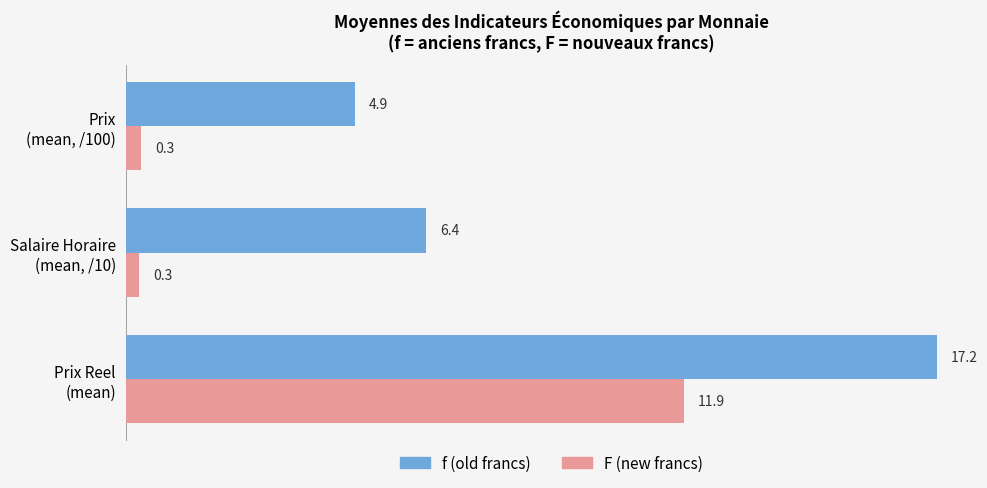

What is the greatest value displayed?

17.2